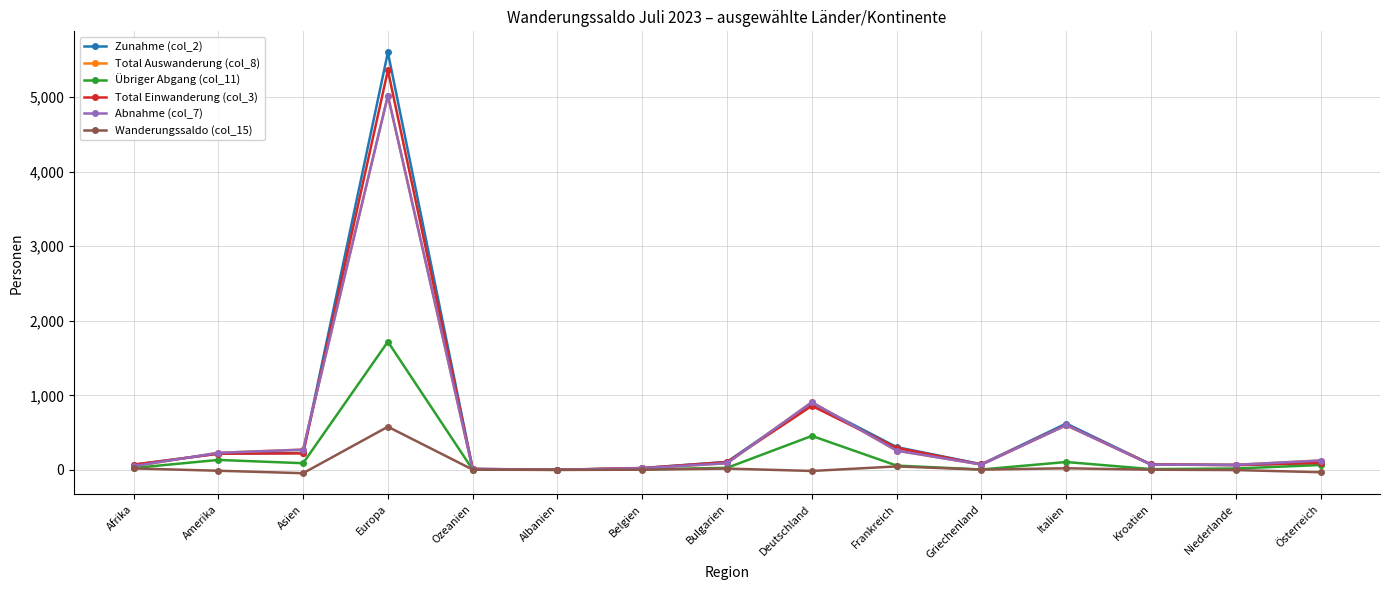

Which series has the largest total across all categories?

Zunahme (col_2)